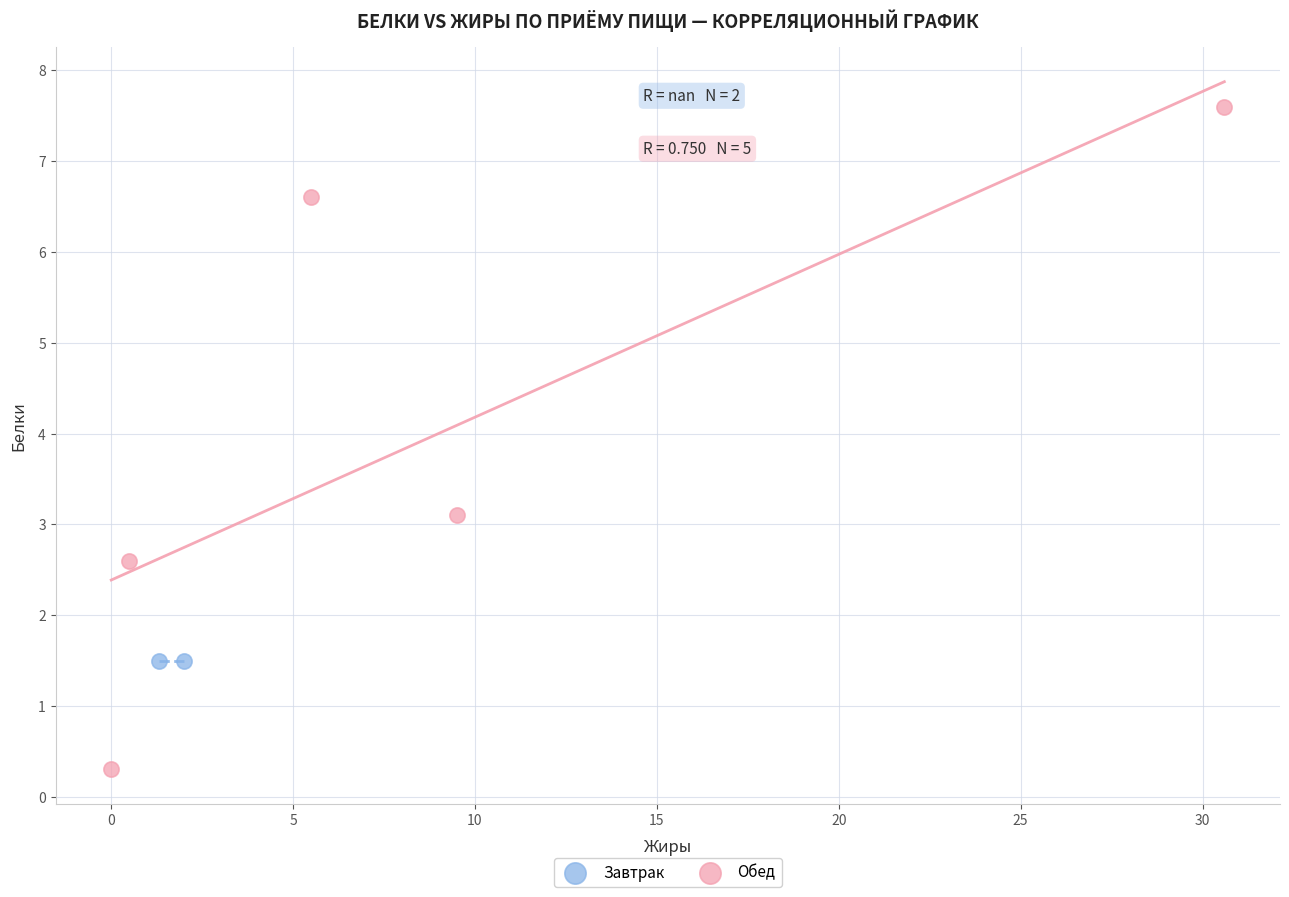

What are all the series names shown in the legend?

Завтрак, Обед